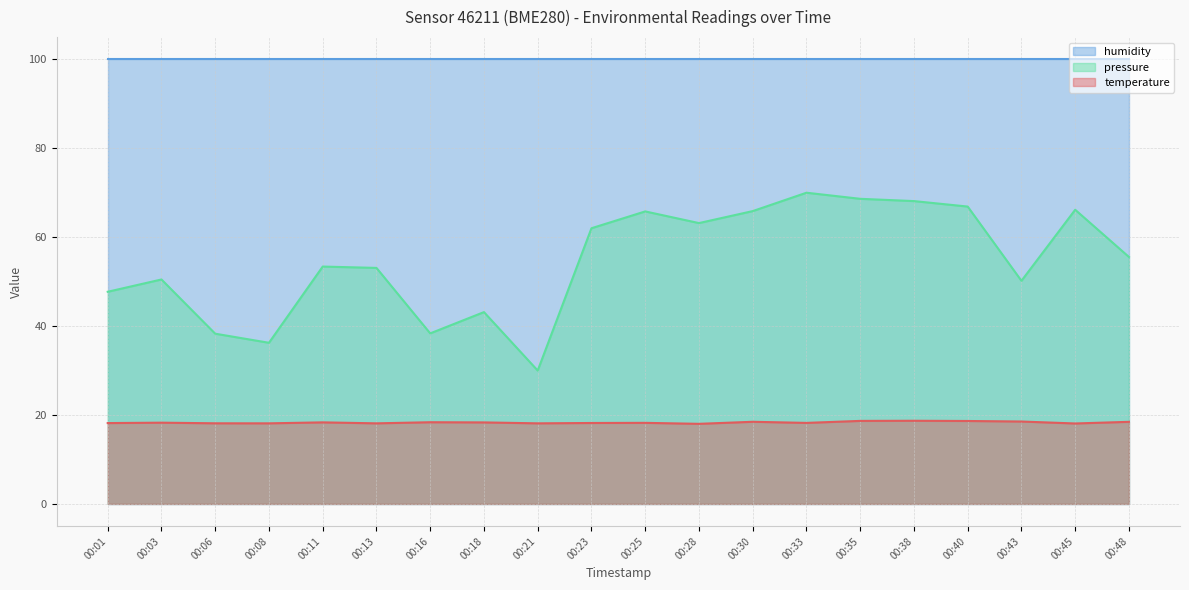

Rank the series at 00:48 from highest to lowest value.

humidity, pressure, temperature